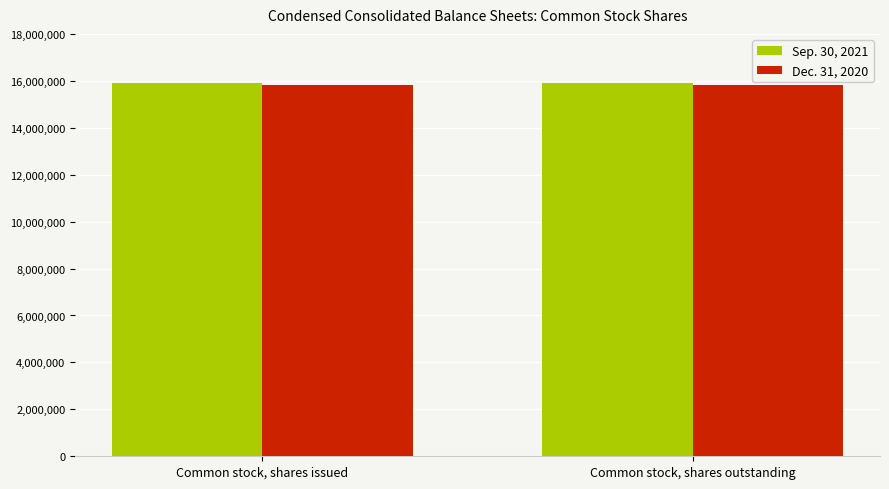

What is the total value across all series at Common stock, shares issued?

31739000